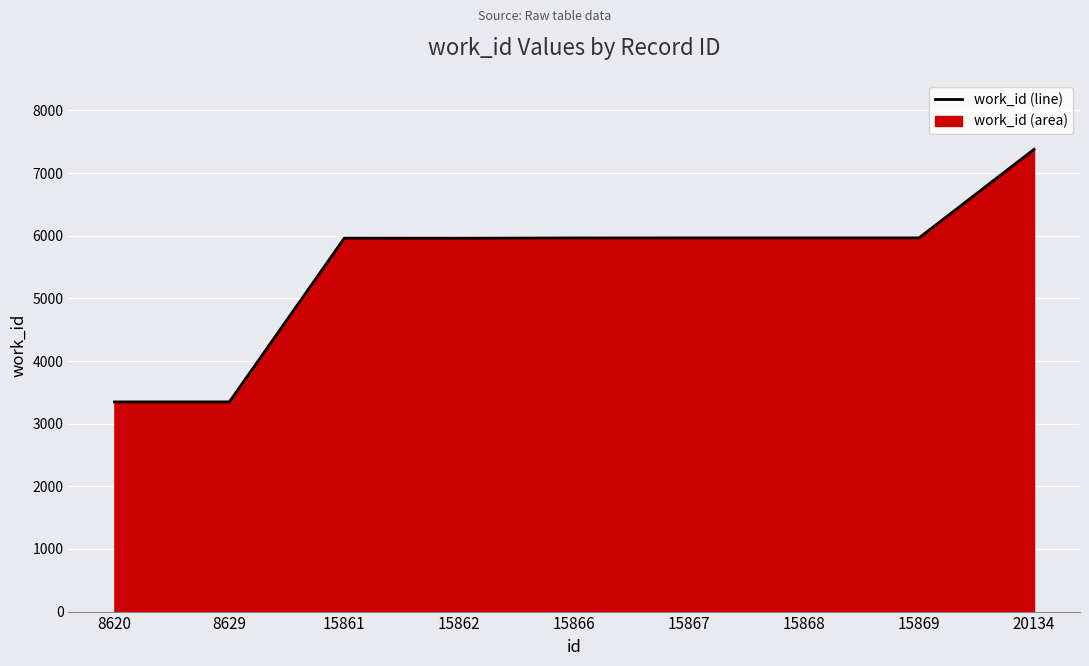

Reading right to left, what are all the values shown in this chart?

20134=7379	15869=5966	15868=5966	15867=5966	15866=5965	15862=5961	15861=5962	8629=3347	8620=3347